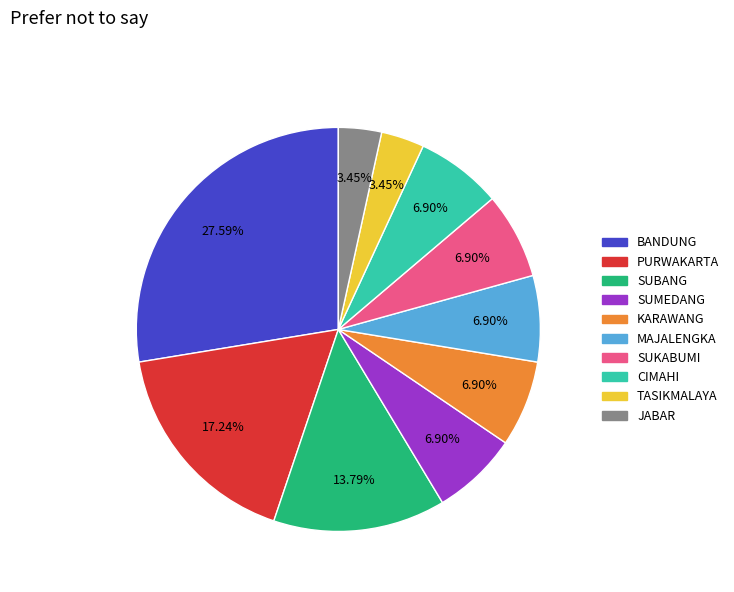

What percentage is the KARAWANG slice, to the nearest percent?

7%